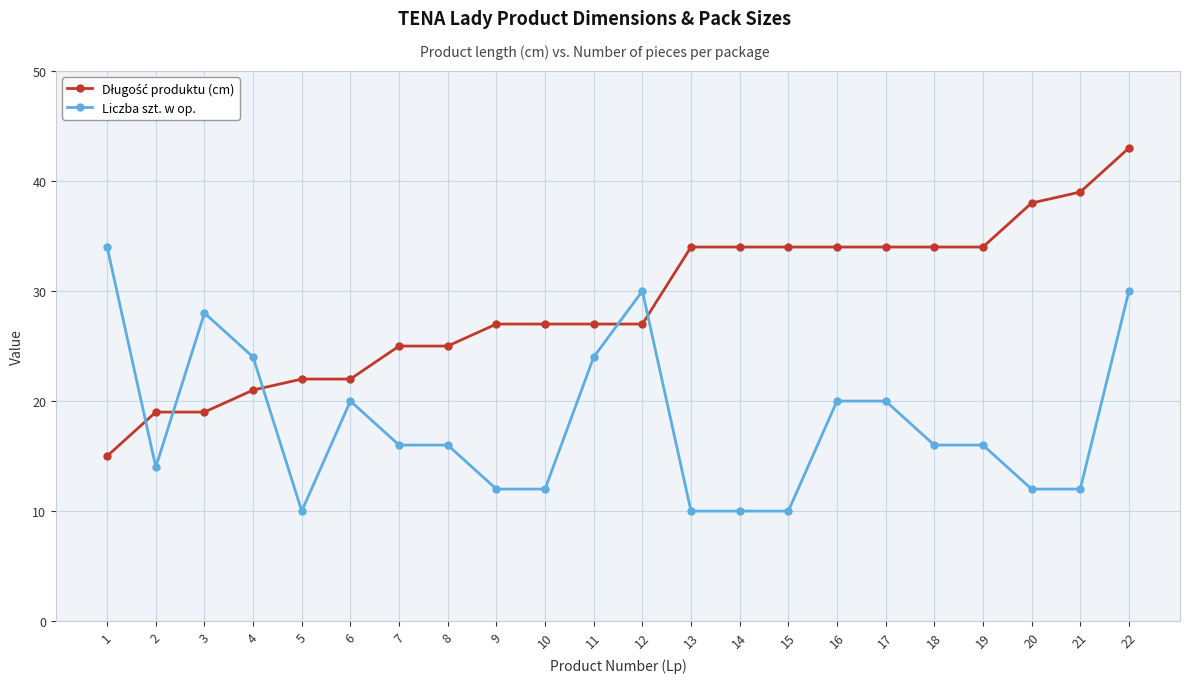

What is the average value of the Liczba szt. w op. series?

18